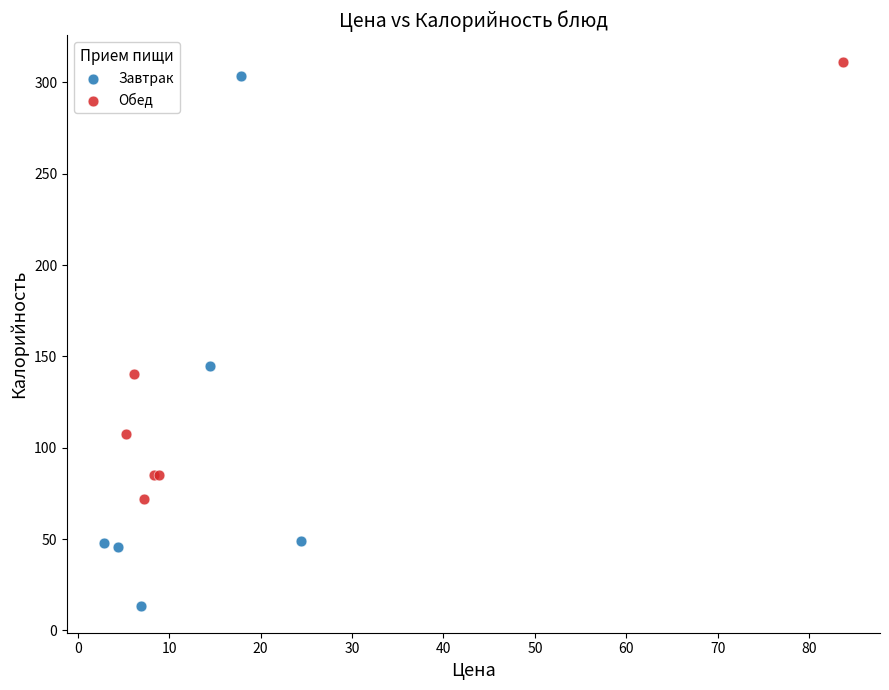

Which series contains the lowest Y value?

Завтрак